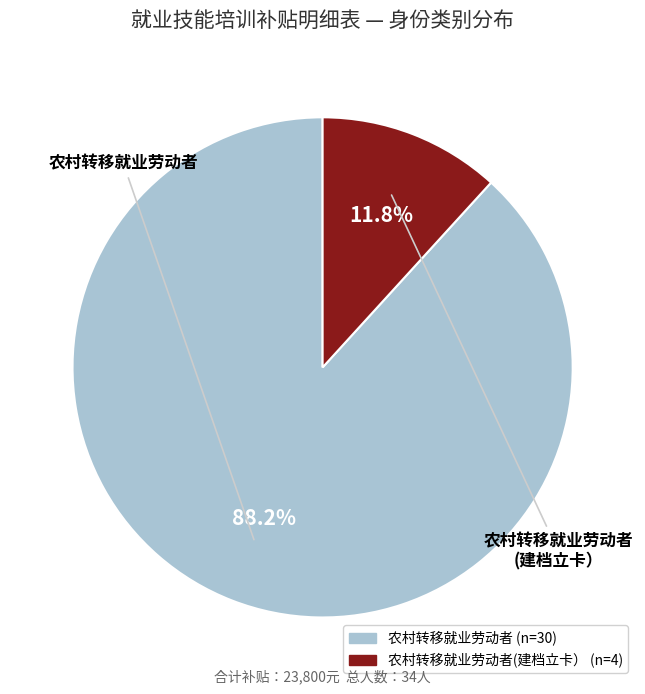

Is there any slice that represents more than half of the pie?

Yes